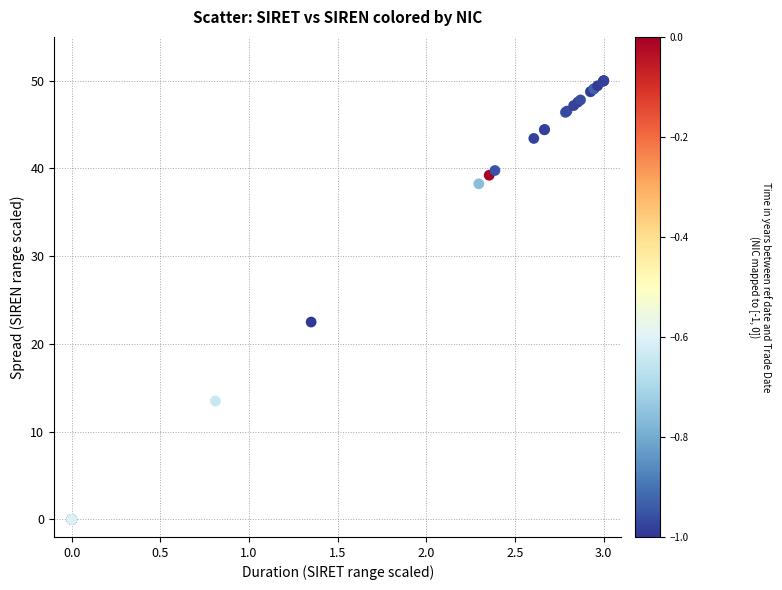

What Y value in the scatter plot is closest to 25?

22.5